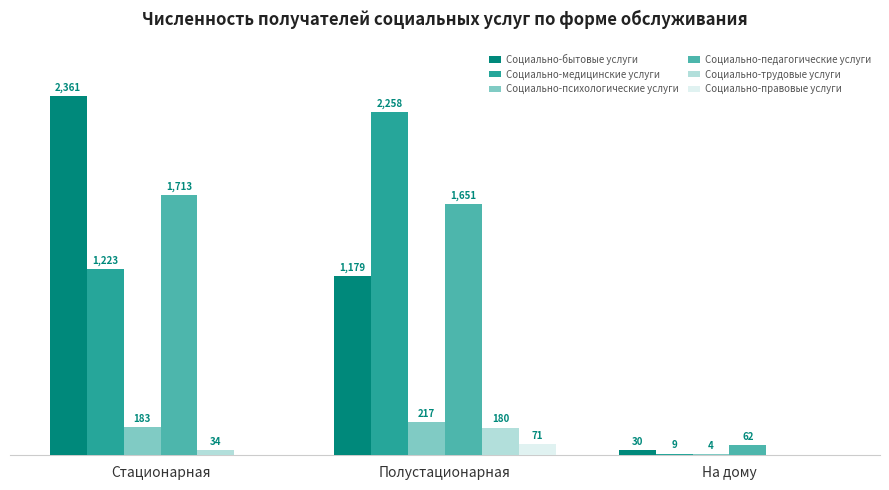

What are all the series names shown in the legend?

Социально-бытовые услуги, Социально-медицинские услуги, Социально-психологические услуги, Социально-педагогические услуги, Социально-трудовые услуги, Социально-правовые услуги